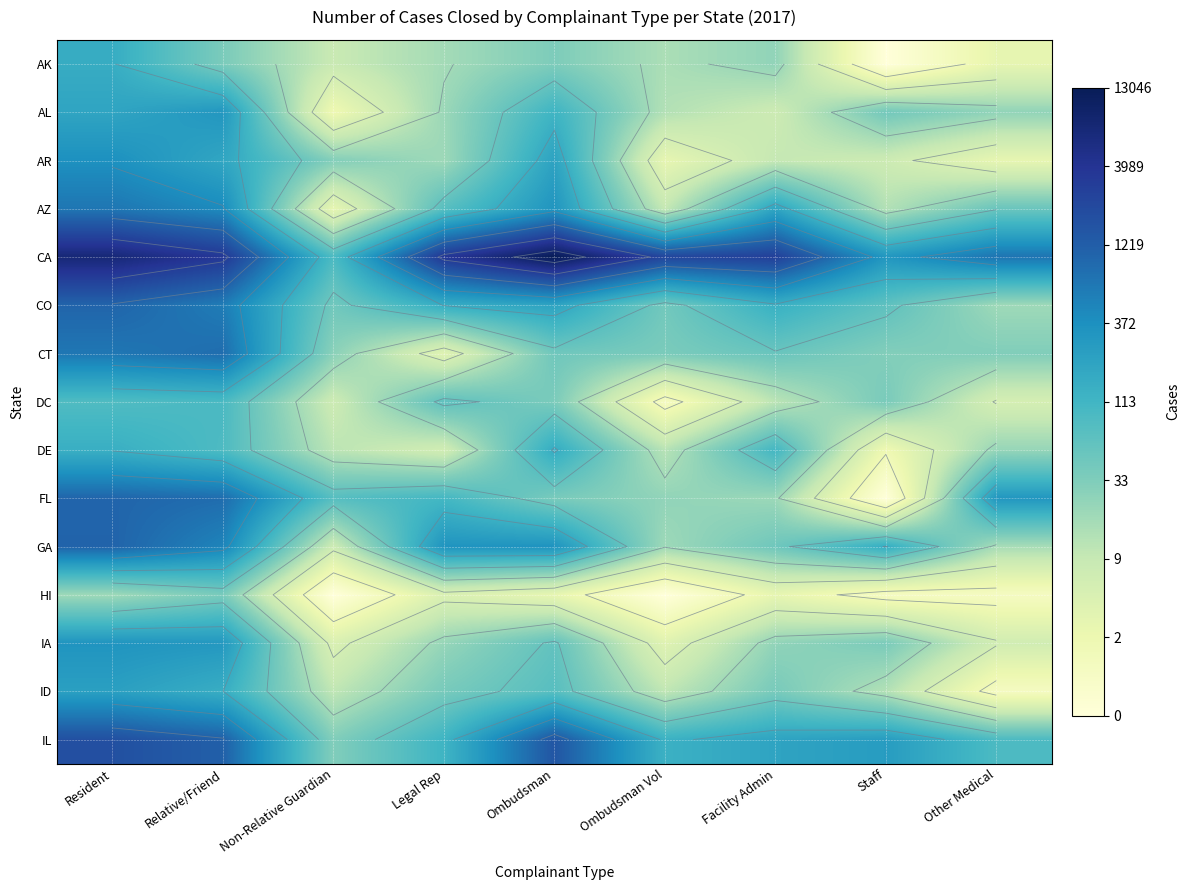

Which label corresponds to the smallest value in the chart?

Staff